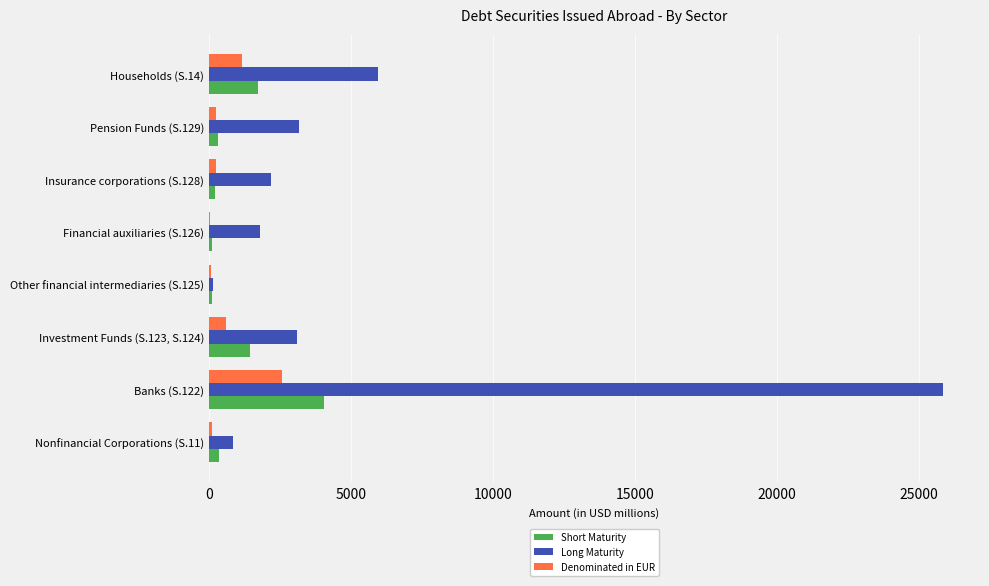

Count the number of data series in this chart.

3